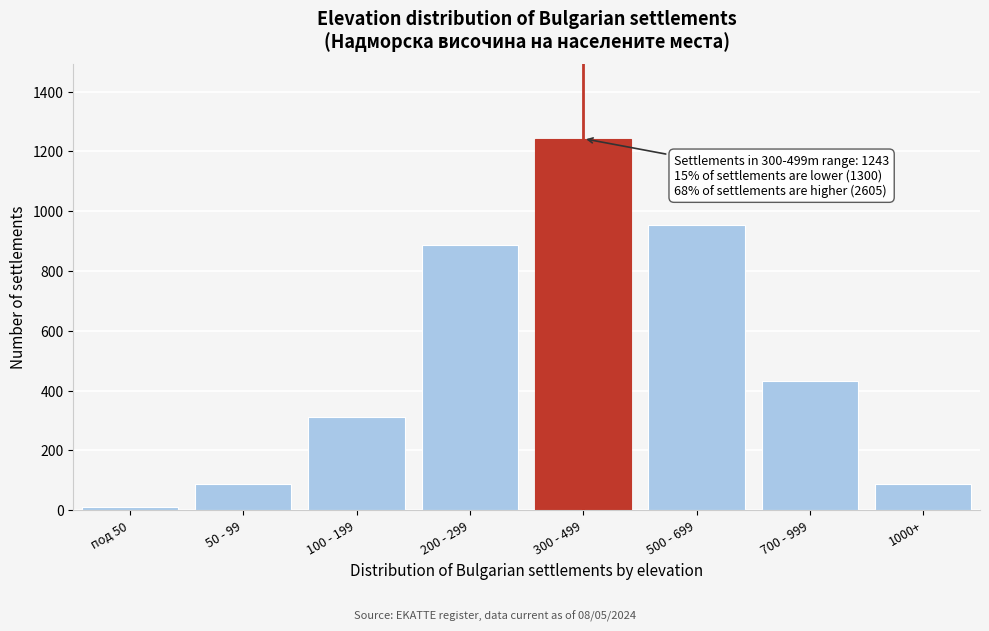

What is the change in value from 50 - 99 to 300 - 499?

+1154